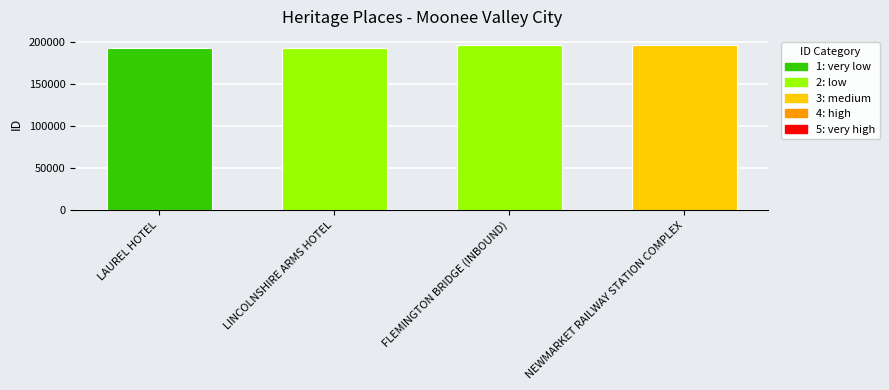

What is the label of the 2nd bar from the left?

LINCOLNSHIRE ARMS HOTEL